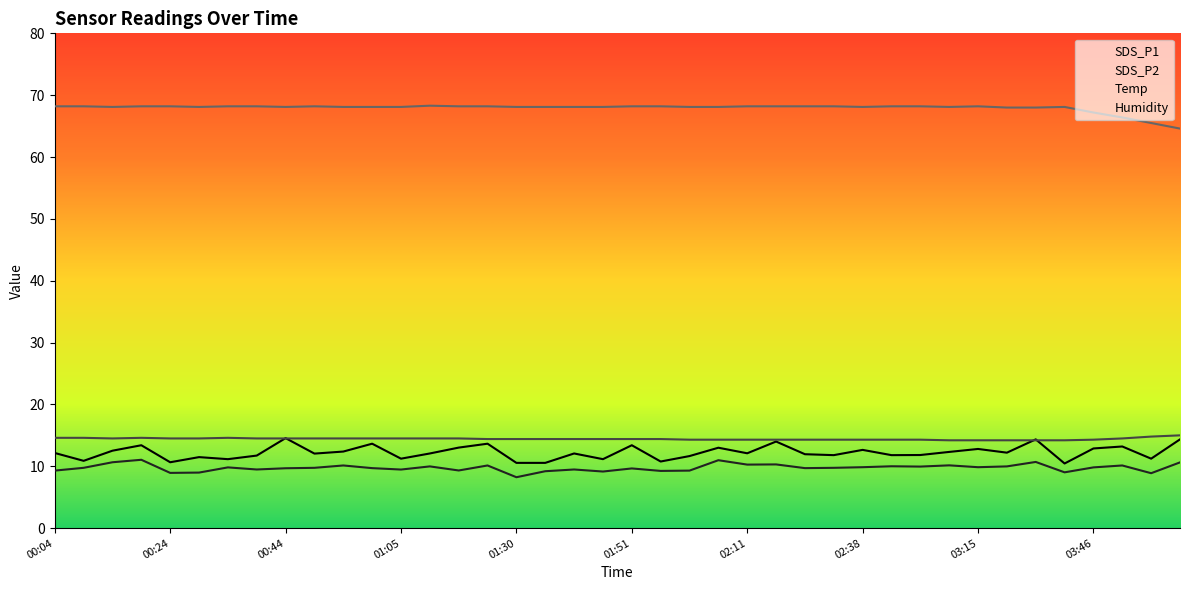

What is the difference between the second highest and minimum values in the Temp series?

0.6